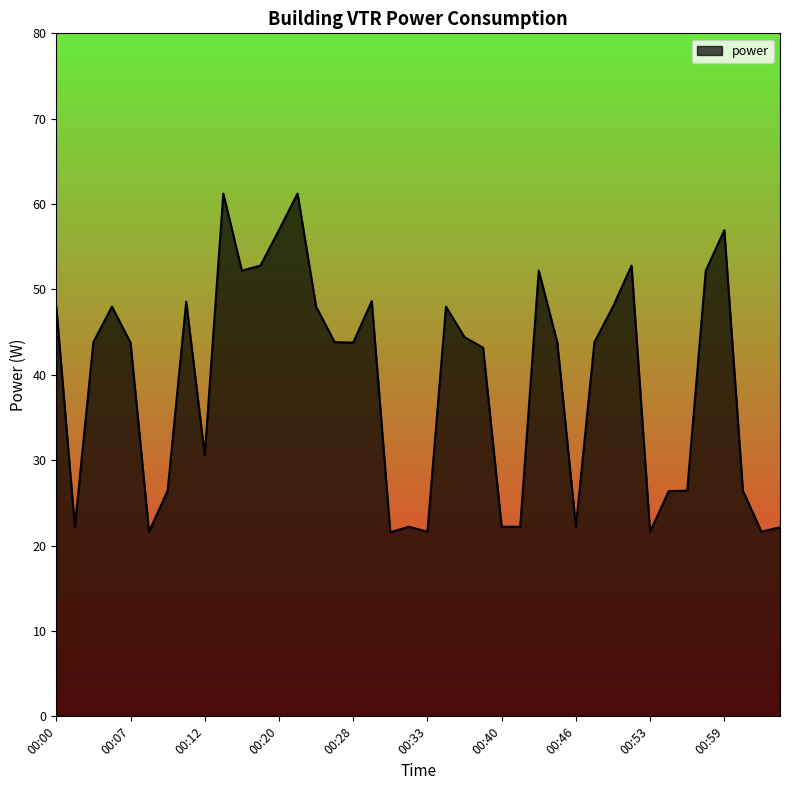

What is the maximum value shown in the chart?

61.2